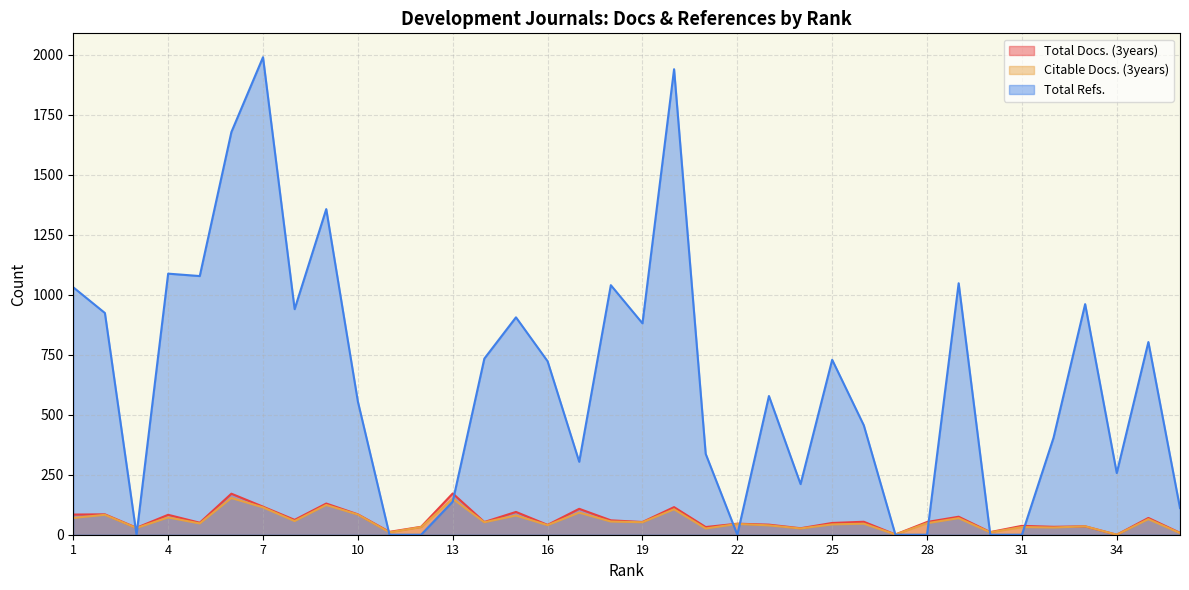

Which category has the lowest value in the Total Refs. series?

3